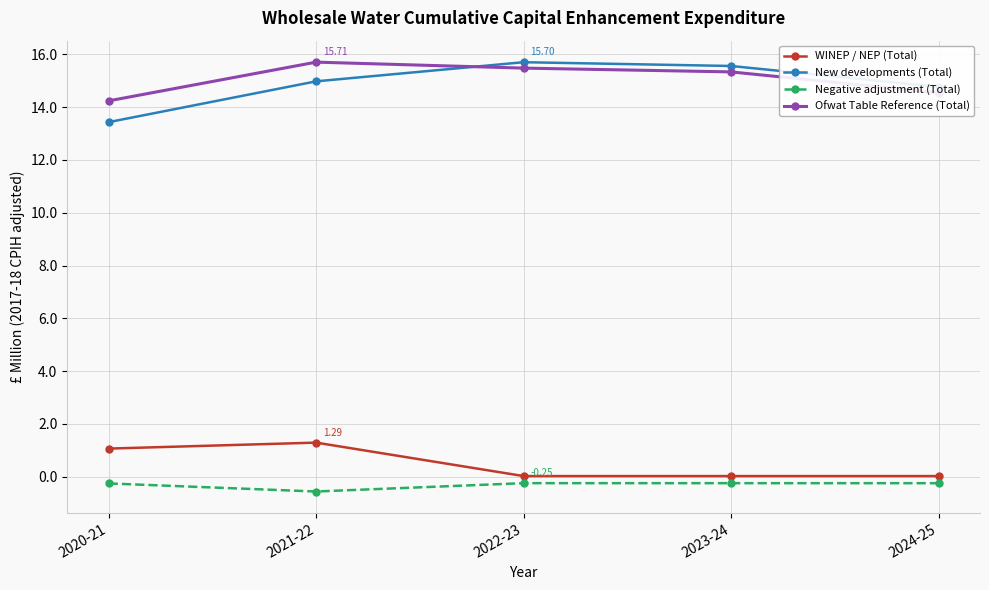

True or false: Negative adjustment (Total) and New developments (Total) intersect in this chart.

False